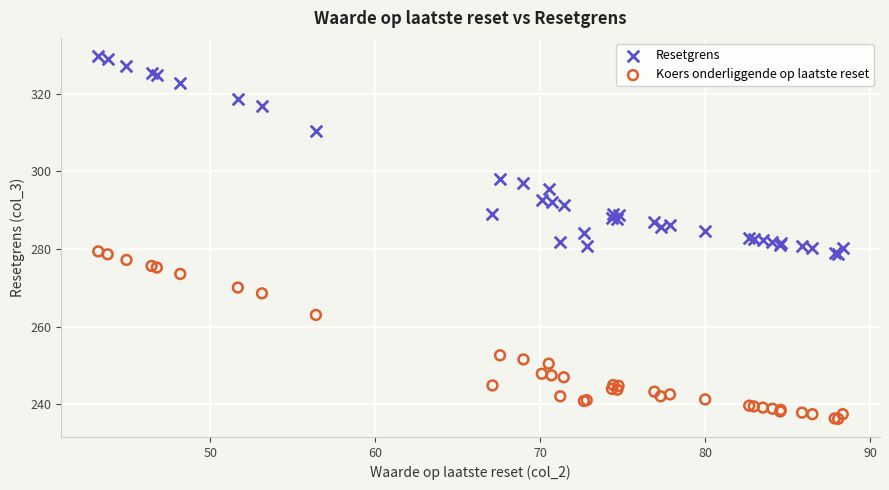

In the Koers onderliggende op laatste reset series, what Y value is closest to 257?

252.7